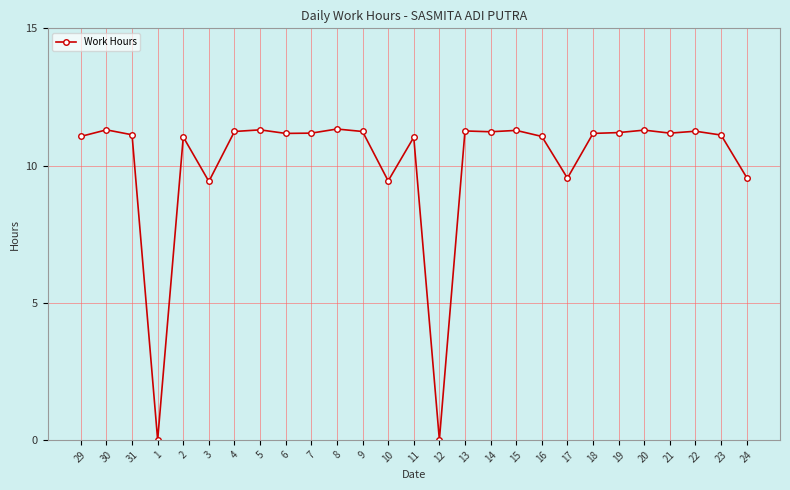

What is the maximum value shown in the chart?

11.3